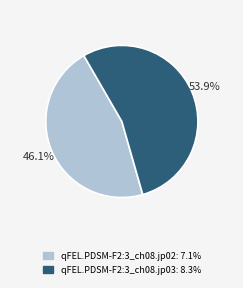

True or false: qFEL.PDSM-F2:3_ch08.jp03 accounts for 40% of the total.

False